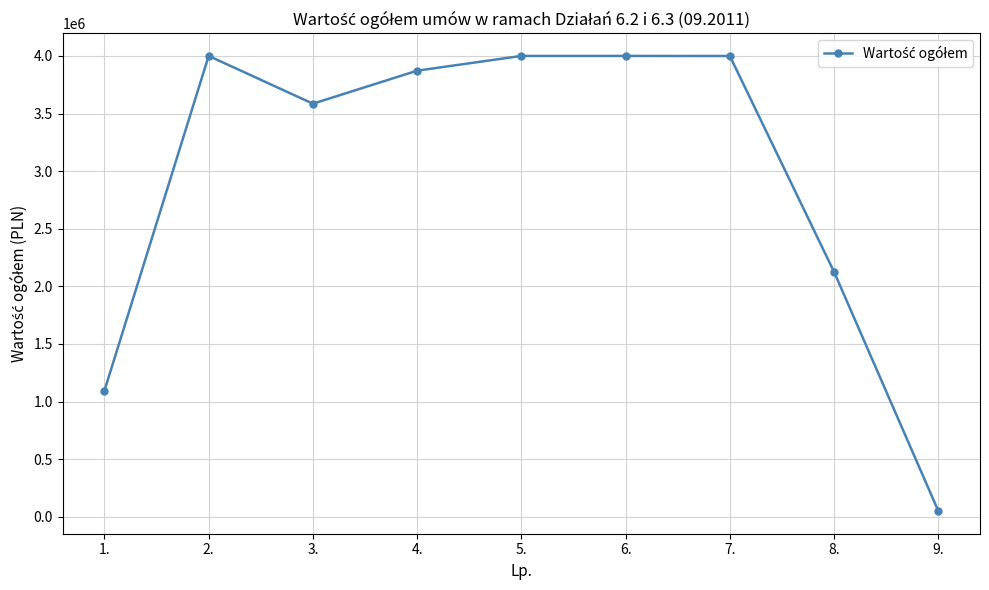

What is the sum of the values at 4. and 2.?

7871888.0